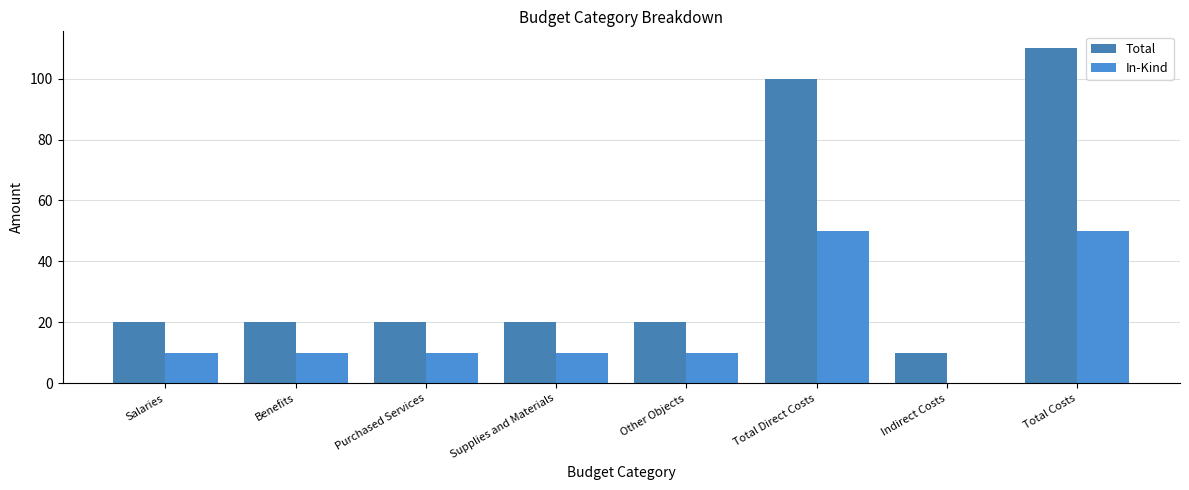

What is the sum of all In-Kind values?

150